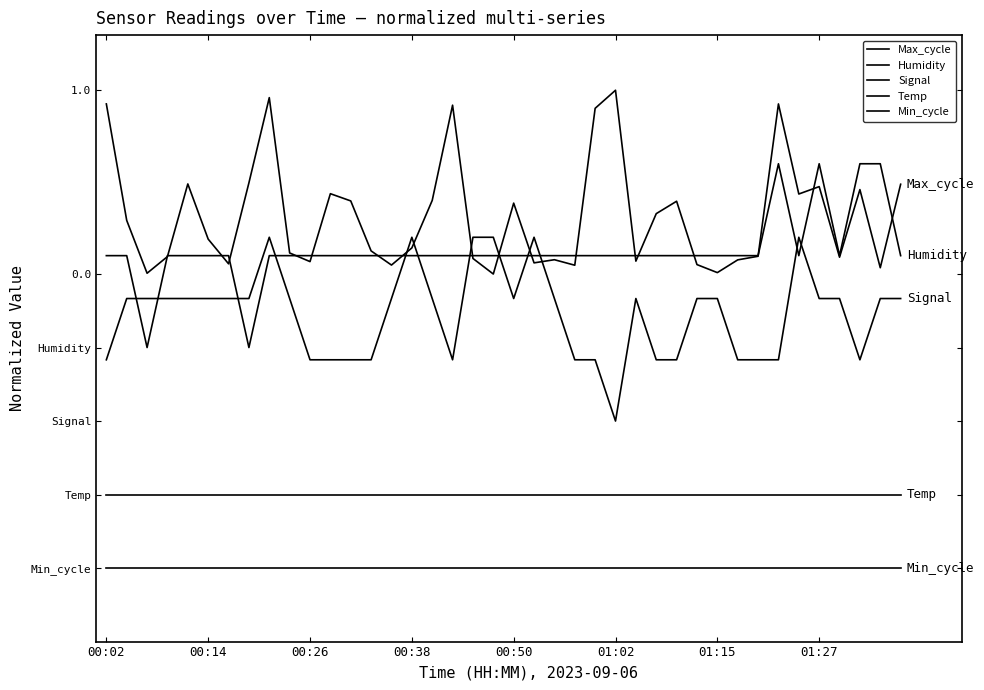

Which series has the widest spread of values?

Max_cycle